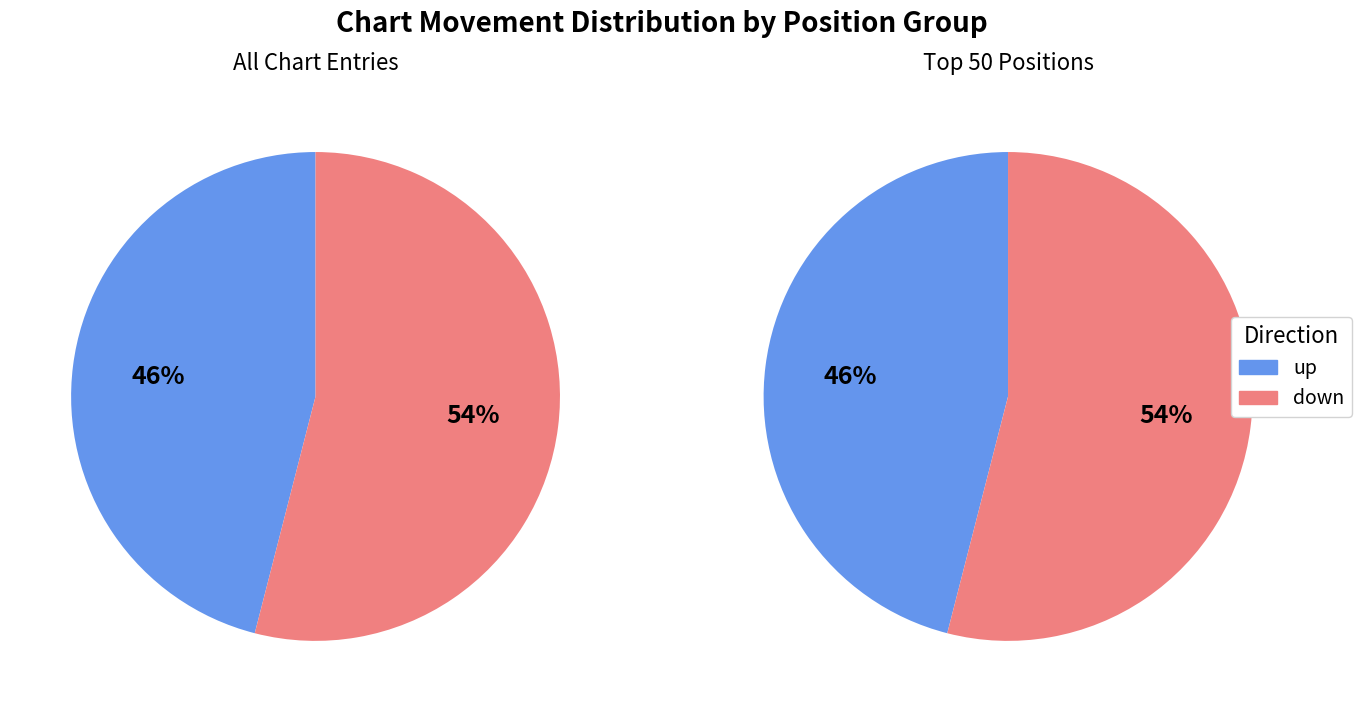

How many segments does this pie chart have?

2